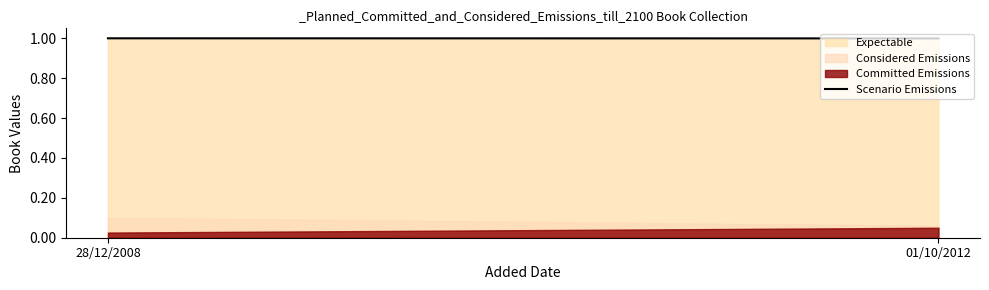

Reading left to right, extract all data points from this chart.

28/12/2008=1.0	01/10/2012=1.0